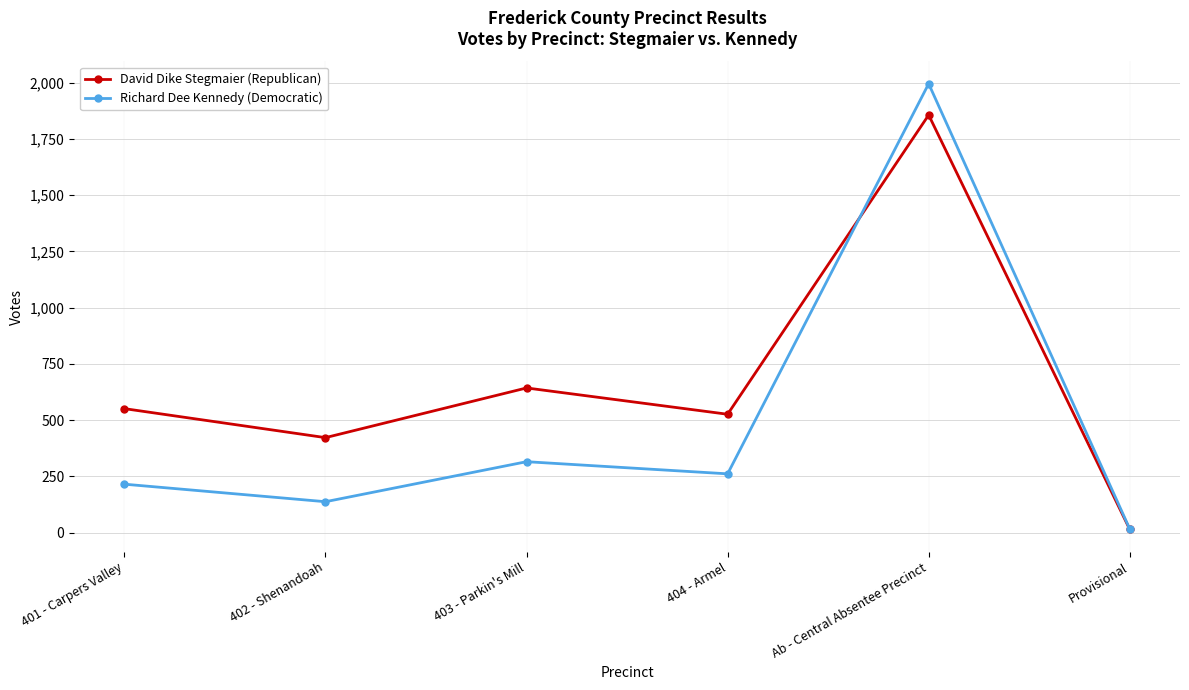

The David Dike Stegmaier (Republican) series shows 1857 at Ab - Central Absentee Precinct. True or false?

True